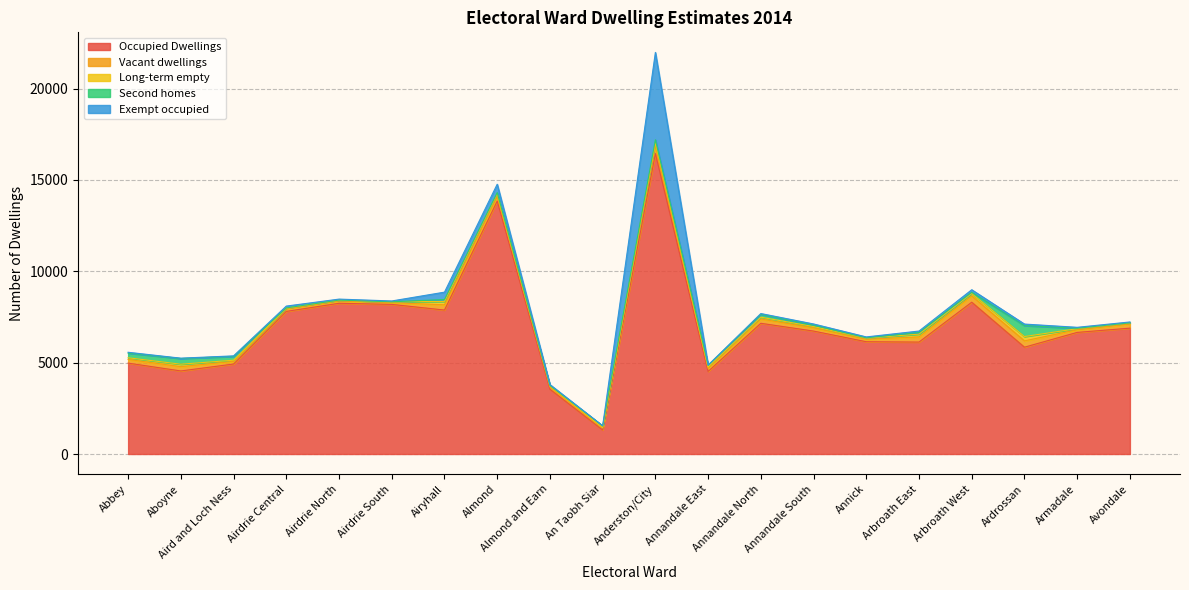

What is the difference between the maximum and second lowest values in the Vacant dwellings series?

328